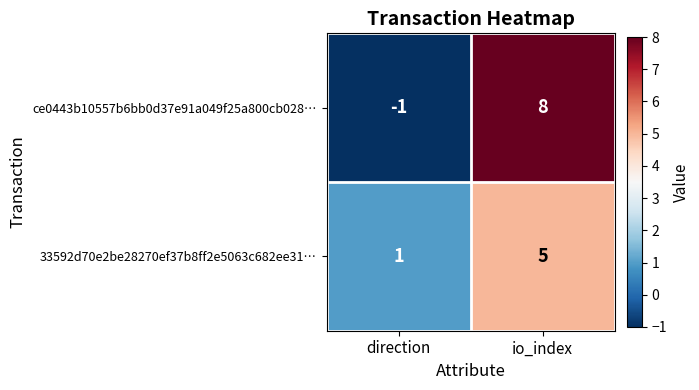

Reading right to left, list all the values displayed in this chart.

ce0443b10557b6bb0d37e91a049f25a800cb028…: io_index=8	direction=-1
33592d70e2be28270ef37b8ff2e5063c682ee31…: io_index=5	direction=1